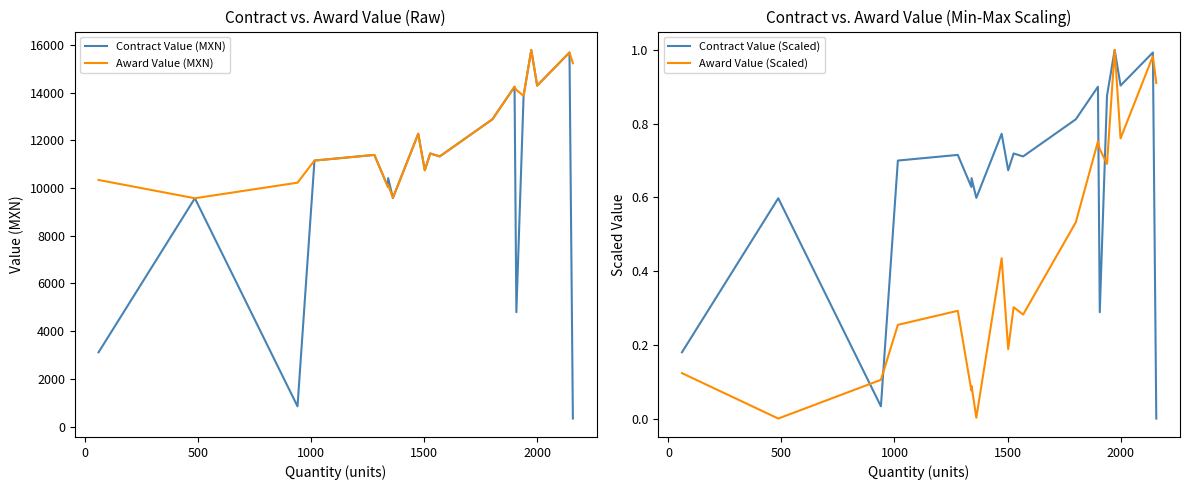

Rank the series by their maximum value, from lowest to highest.

Contract Value (Scaled), Award Value (Scaled), Contract Value (MXN), Award Value (MXN)